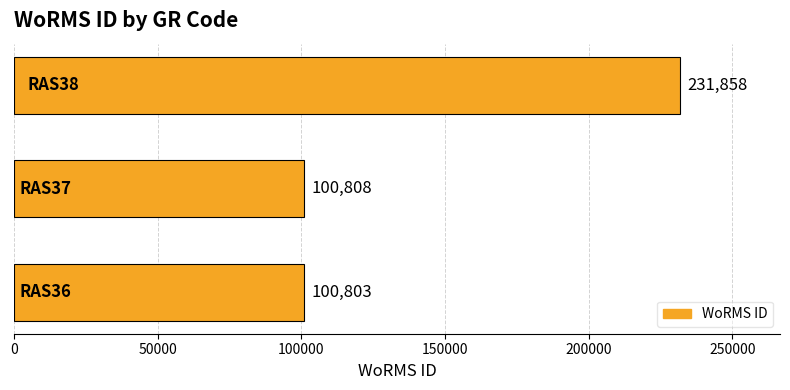

What is the greatest value displayed?

231858